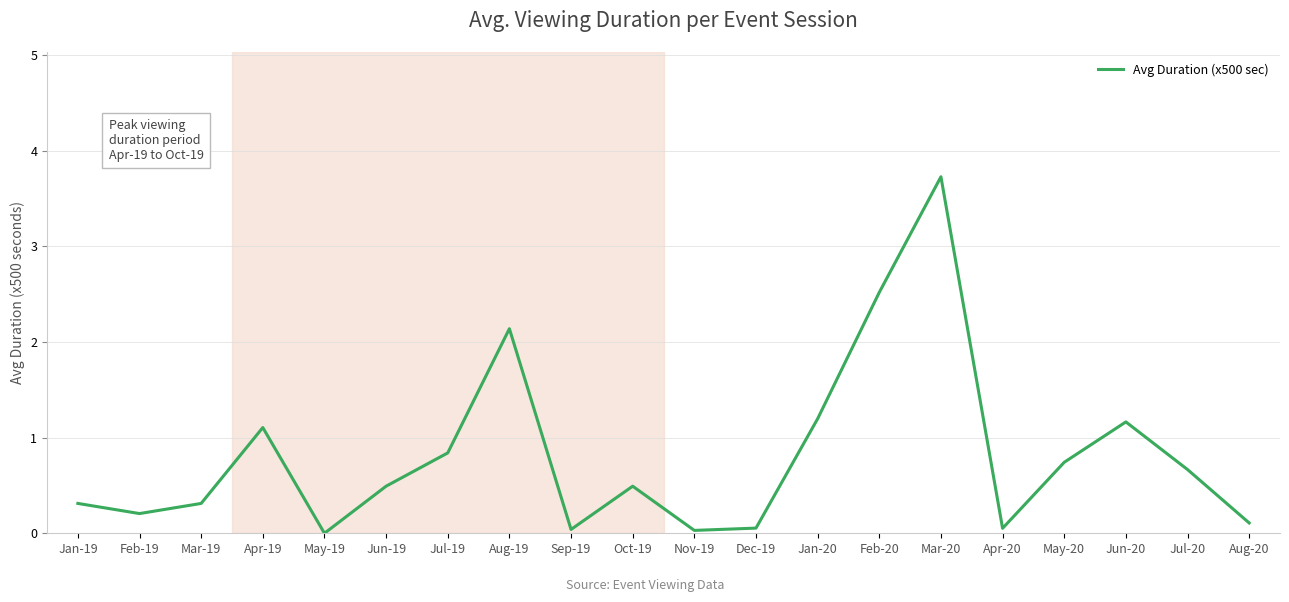

What is the greatest value displayed?

3.7